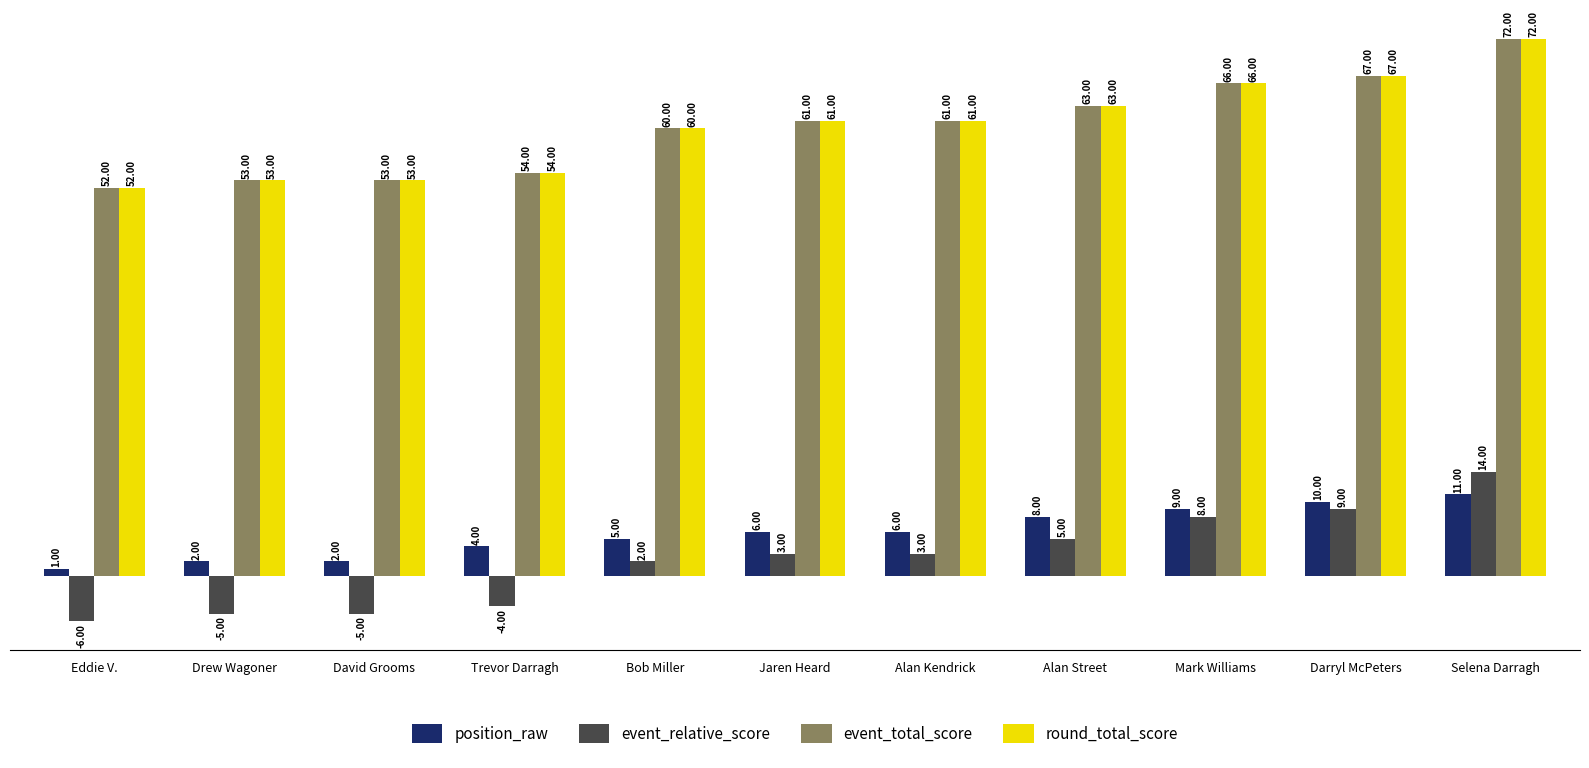

Which category has the highest value in the event_relative_score series?

Selena Darragh